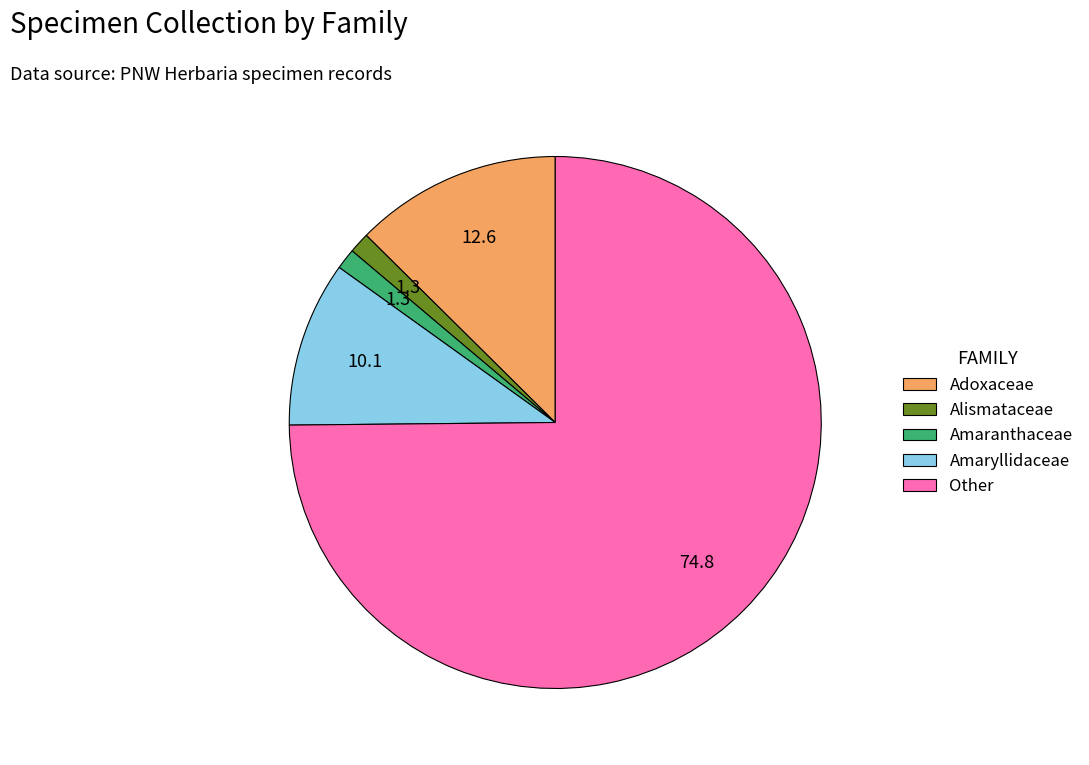

Between Adoxaceae and Alismataceae, which is larger?

Adoxaceae